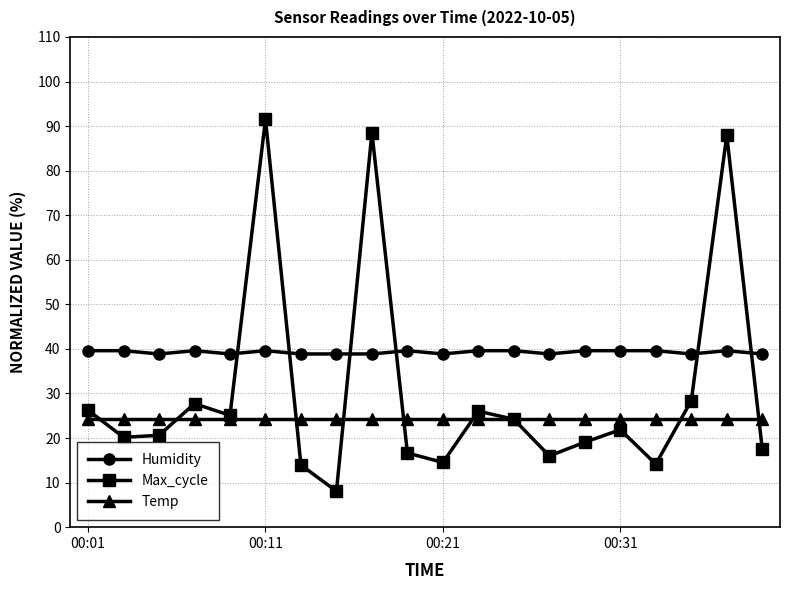

What is the highest value of the Humidity series?

39.6